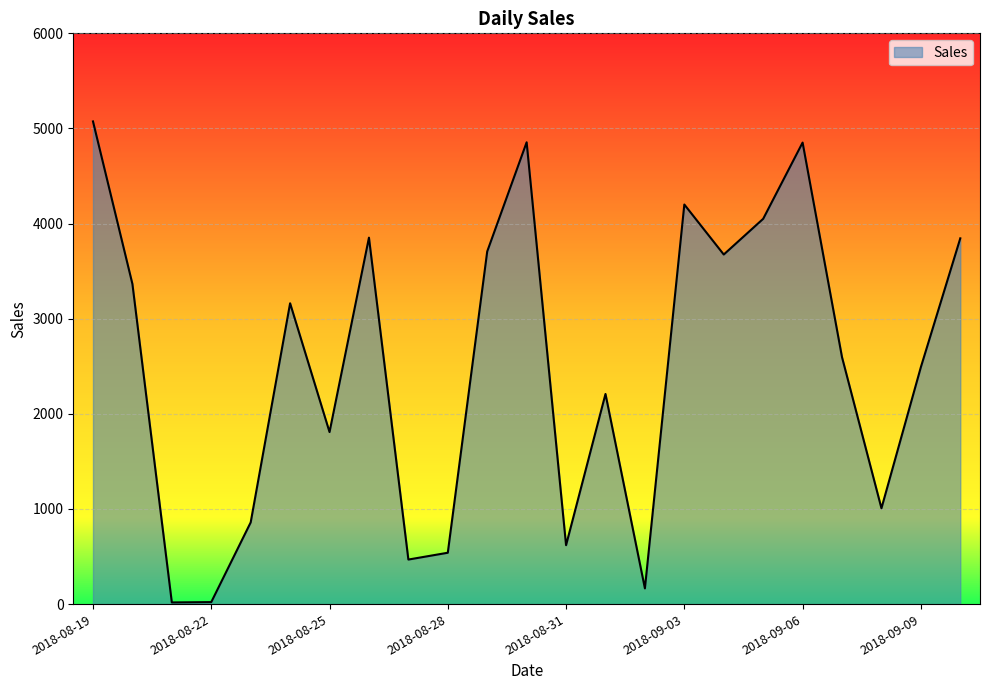

What is the maximum value shown in the chart?

5074.1